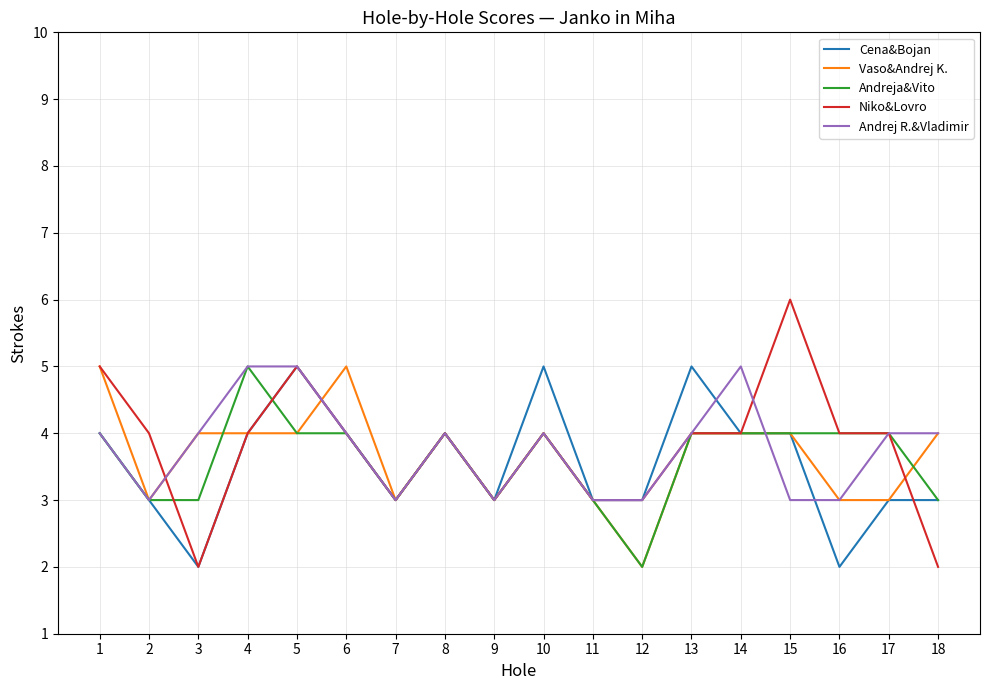

Reading left to right, transcribe all the data shown in this chart.

Cena&Bojan: 1=4	2=3	3=2	4=4	5=5	6=4	7=3	8=4	9=3	10=5	11=3	12=3	13=5	14=4	15=4	16=2	17=3	18=3
Vaso&Andrej K.: 1=5	2=3	3=4	4=4	5=4	6=5	7=3	8=4	9=3	10=4	11=3	12=2	13=4	14=4	15=4	16=3	17=3	18=4
Andreja&Vito: 1=4	2=3	3=3	4=5	5=4	6=4	7=3	8=4	9=3	10=4	11=3	12=2	13=4	14=4	15=4	16=4	17=4	18=3
Niko&Lovro: 1=5	2=4	3=2	4=4	5=5	6=4	7=3	8=4	9=3	10=4	11=3	12=3	13=4	14=4	15=6	16=4	17=4	18=2
Andrej R.&Vladimir: 1=4	2=3	3=4	4=5	5=5	6=4	7=3	8=4	9=3	10=4	11=3	12=3	13=4	14=5	15=3	16=3	17=4	18=4